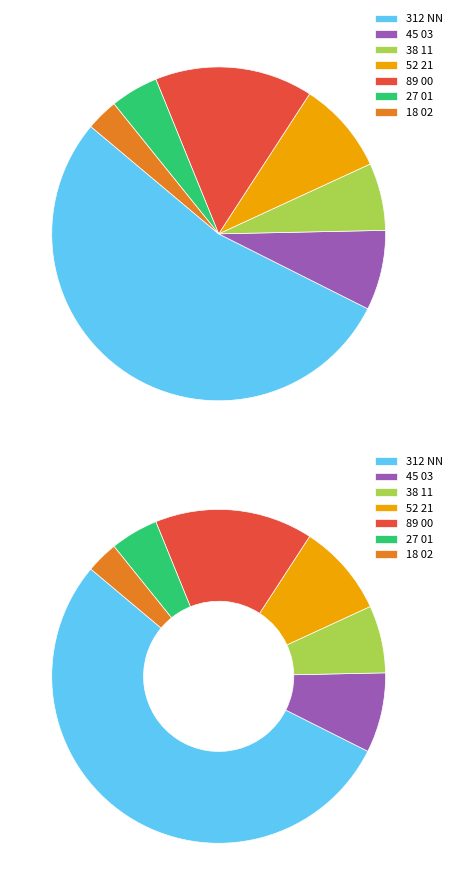

What percentage is the 21 slice, to the nearest percent?

9%